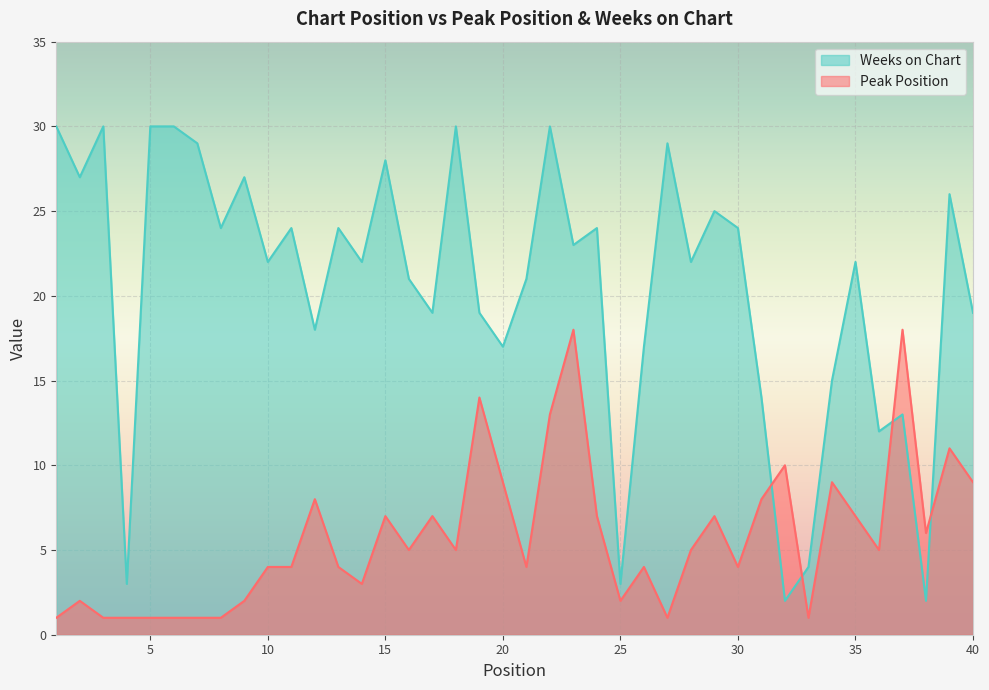

How many lines are shown in the chart?

2